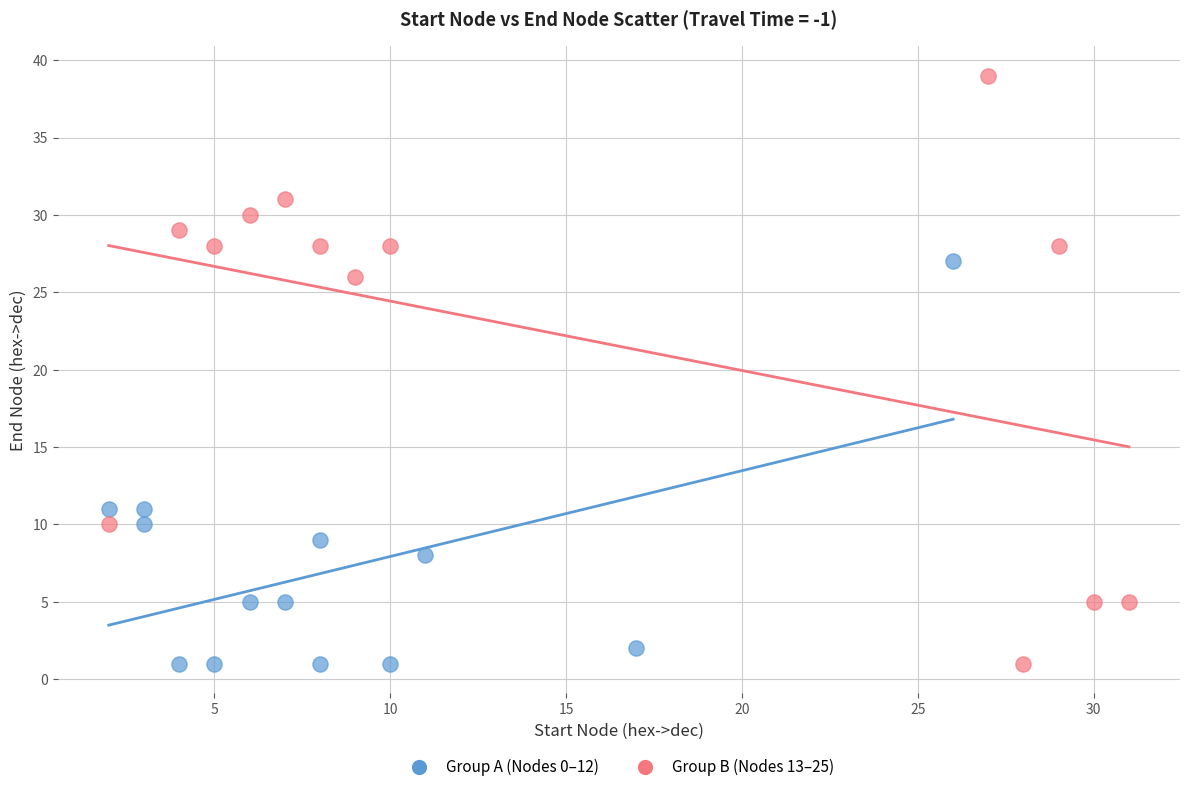

Which series has the widest spread of Y values?

Group B (Nodes 13–25)